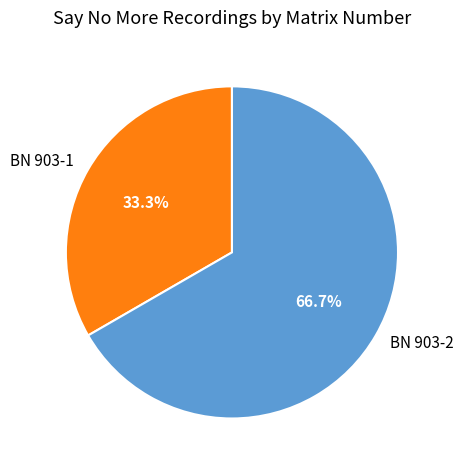

Between BN 903-2 and BN 903-1, which is larger?

BN 903-2